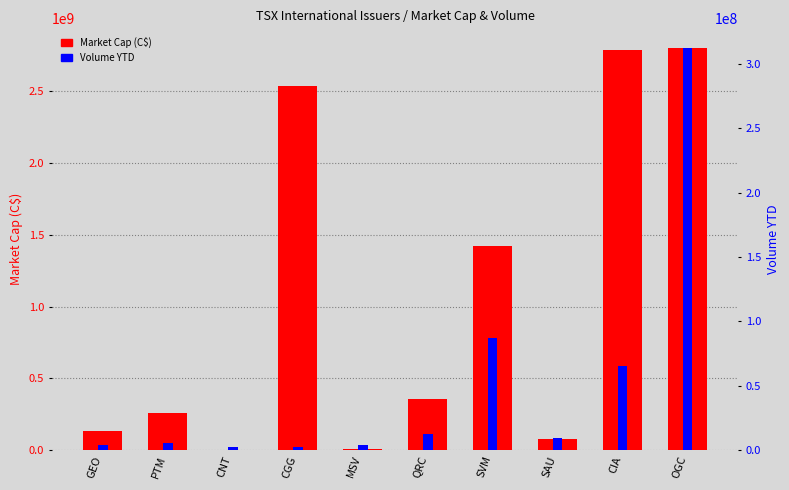

Between PTM and OGC, which is larger?

OGC